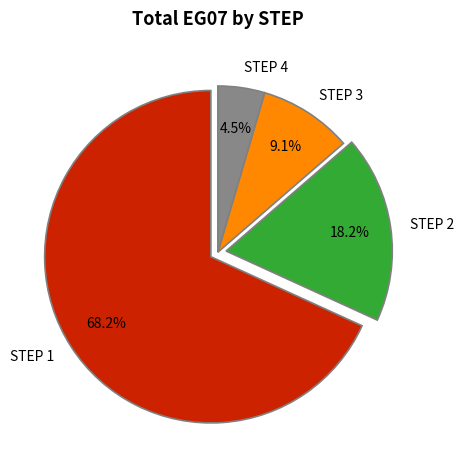

What percentage do STEP 4 and STEP 3 together represent?

13.6%